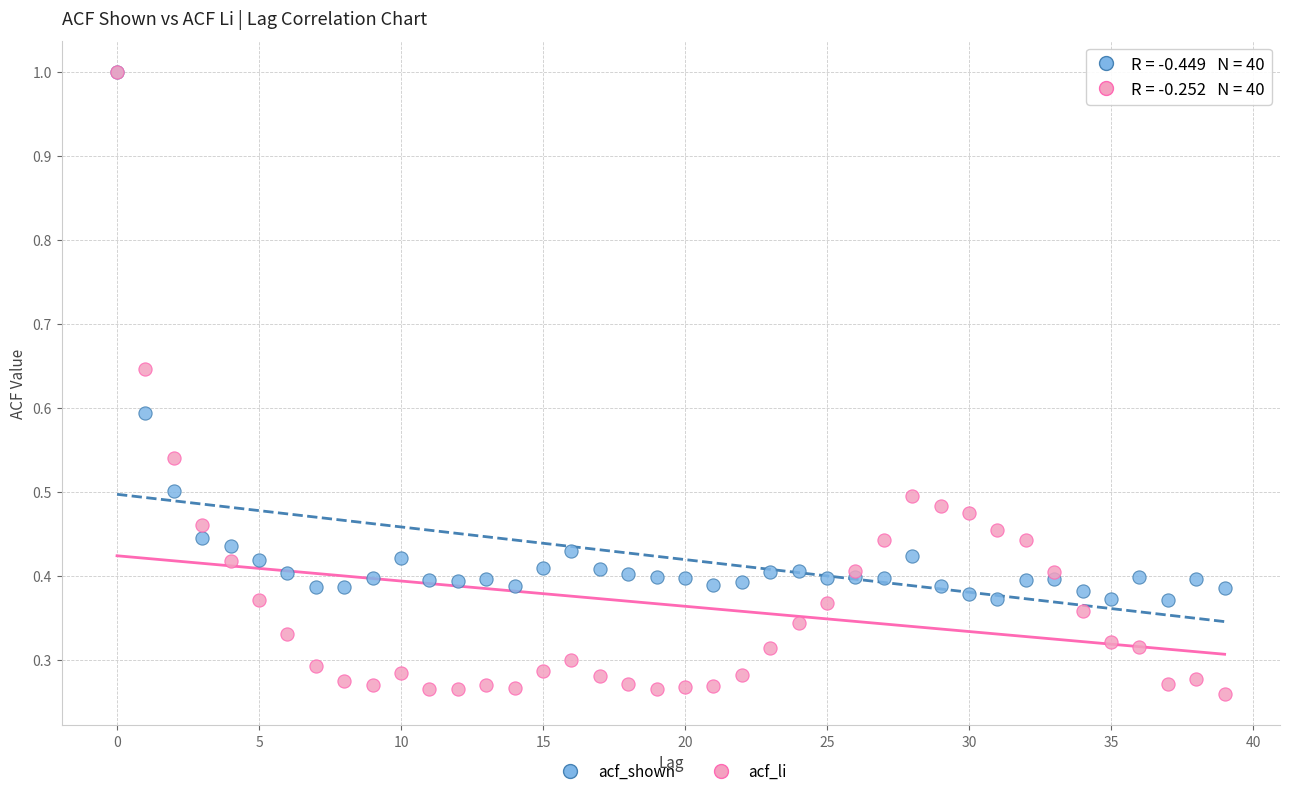

Which series contains the lowest Y value?

acf_li